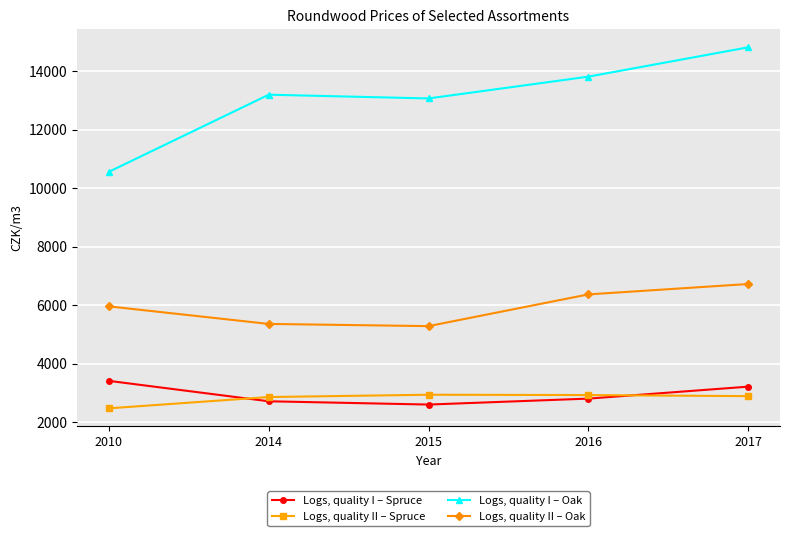

In Logs, quality I – Oak, how many points are higher than both neighbors (excluding endpoints)?

1